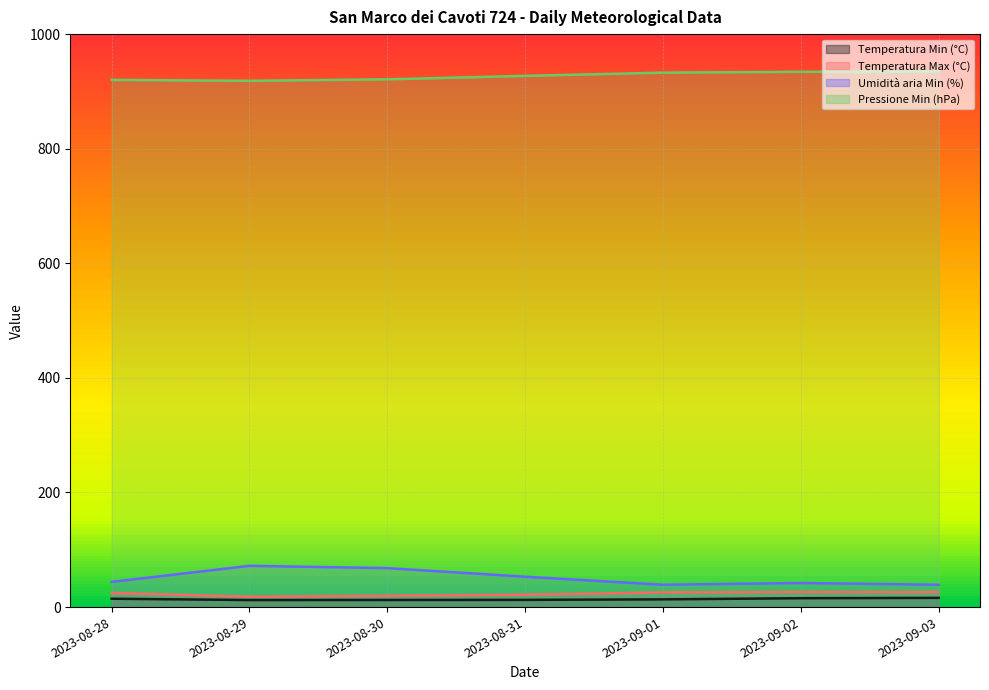

Which category has the lowest value in the Temperatura Max (°C) series?

2023-08-29